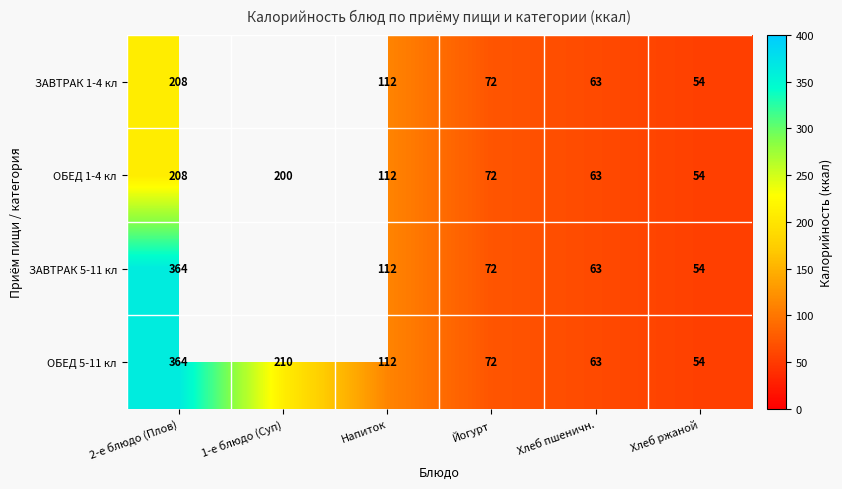

Is the value of ОБЕД 5-11 кл at Напиток greater than the value of ОБЕД 1-4 кл at 2-е блюдо (Плов)?

No